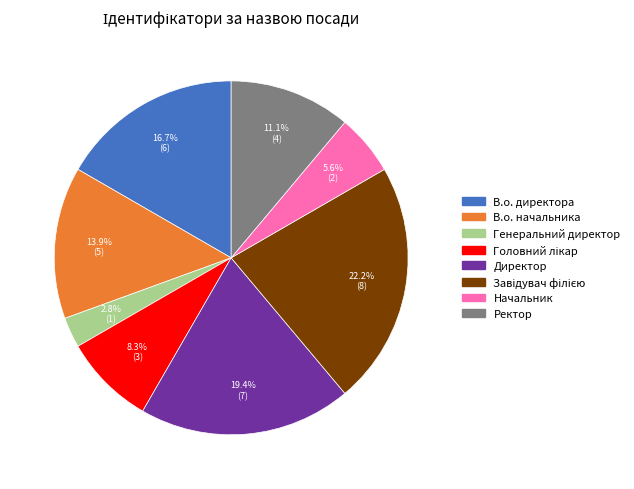

Is there a majority slice in this chart?

No